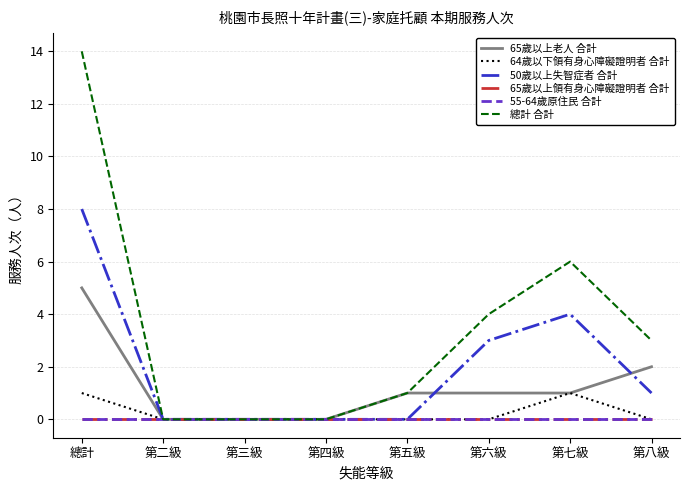

What is the highest value of the 總計 合計 series?

14